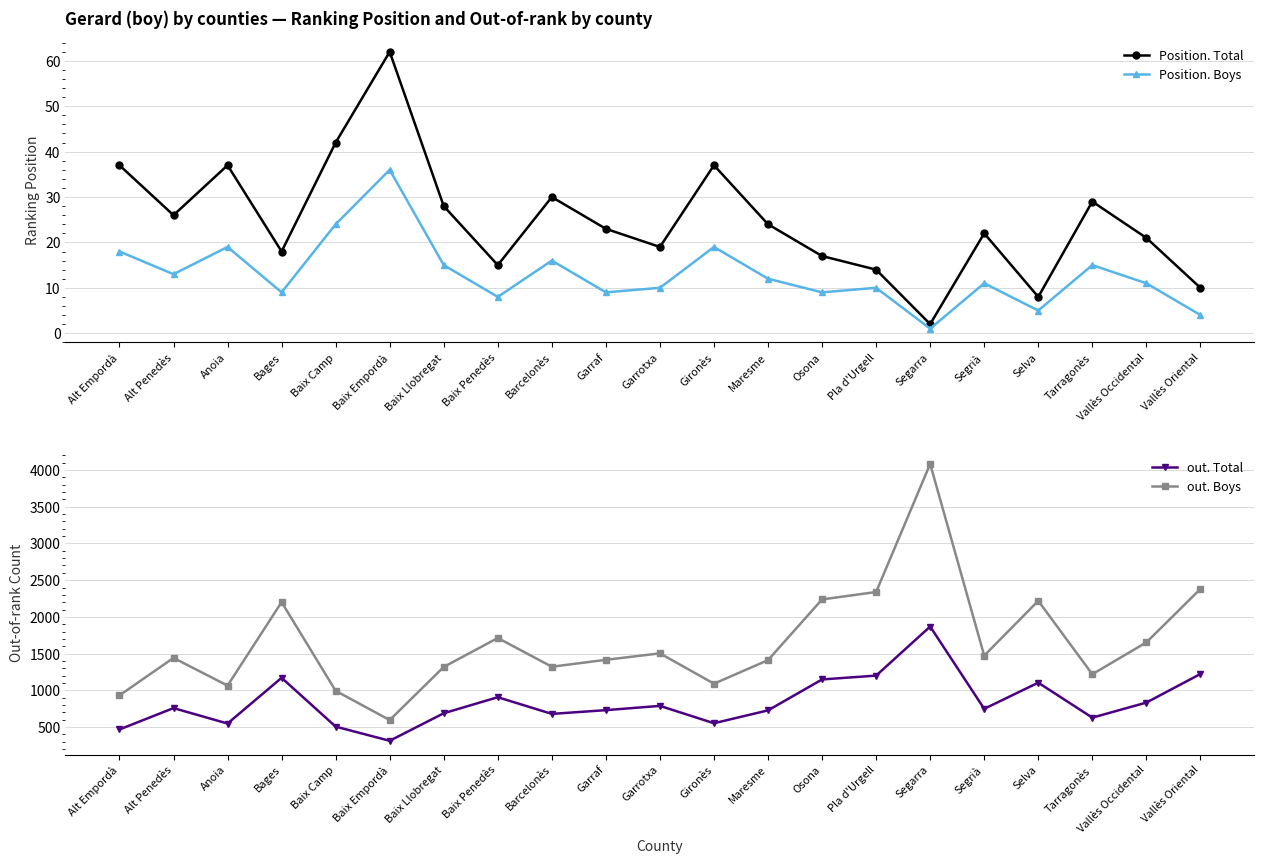

What is the label of the 10th point from the left?

Garraf